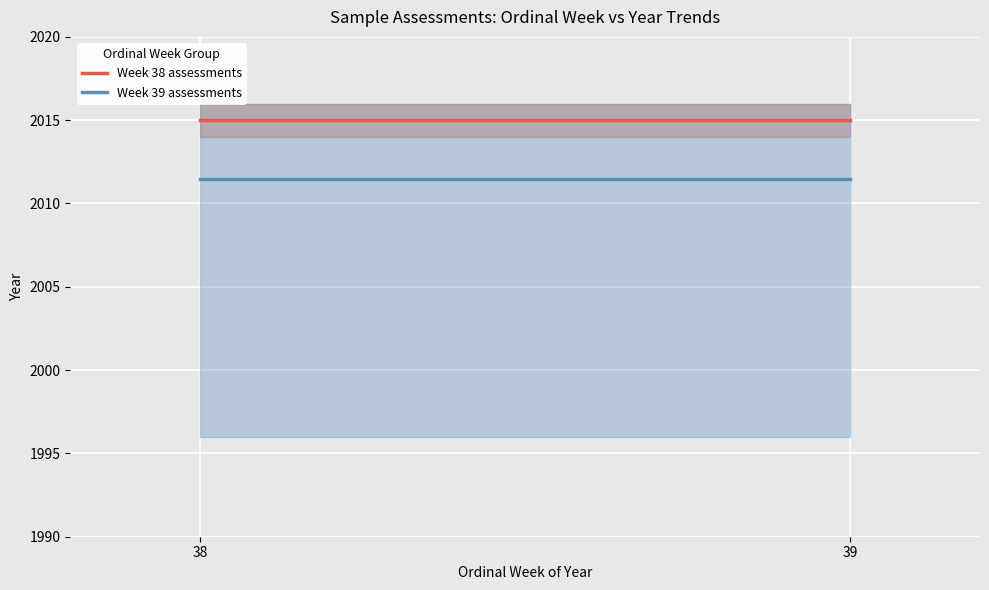

What is the average value of the Week 38 assessments series?

2015.0